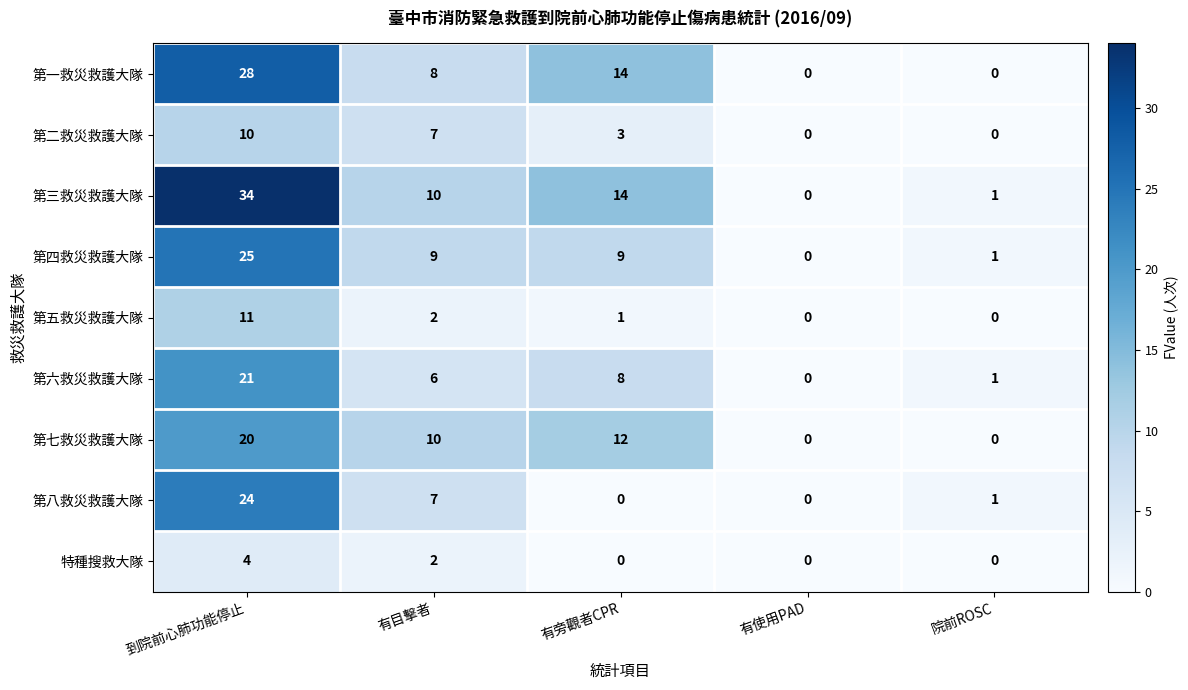

Rank the series by their maximum value, from lowest to highest.

特種搜救大隊, 第二救災救護大隊, 第五救災救護大隊, 第七救災救護大隊, 第六救災救護大隊, 第八救災救護大隊, 第四救災救護大隊, 第一救災救護大隊, 第三救災救護大隊